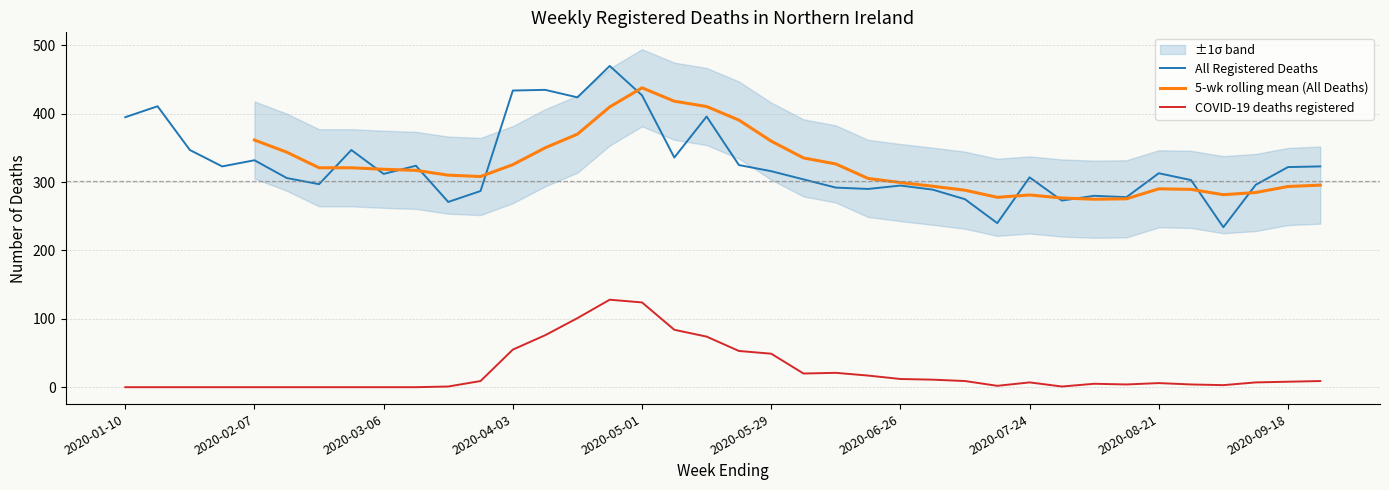

At which label does All Registered Deaths first exceed 313?

2020-01-10